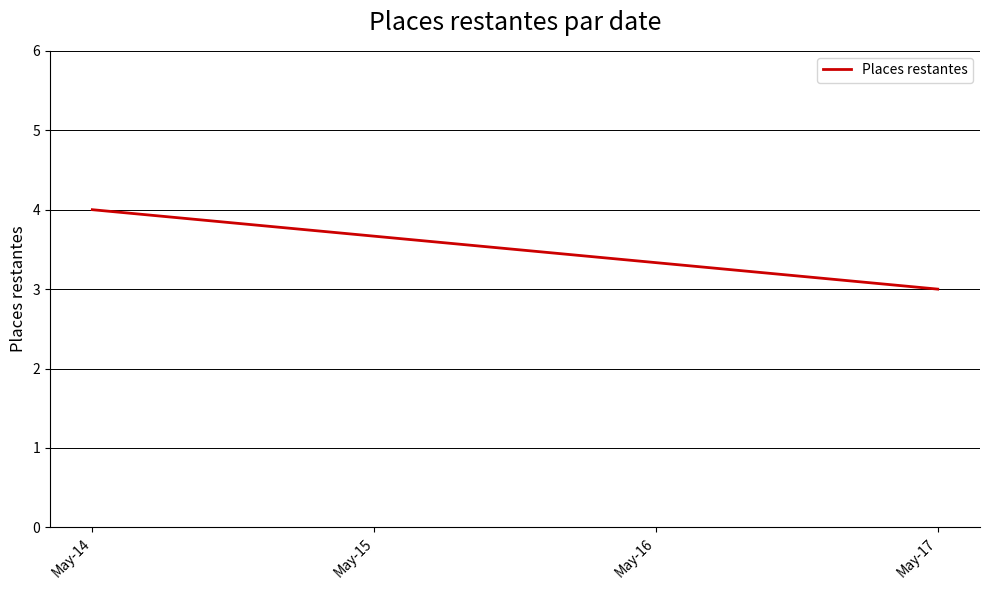

What is the value of the 3rd point from the left?

3